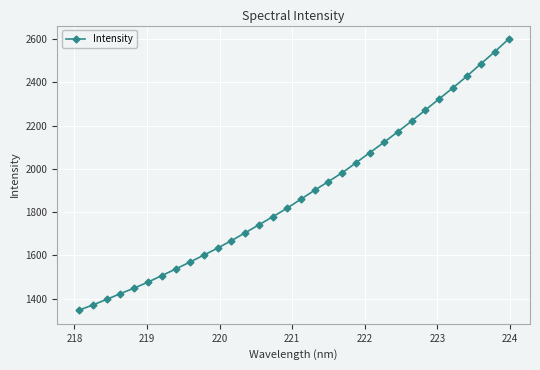

What is the minimum value shown in the chart?

1347.1